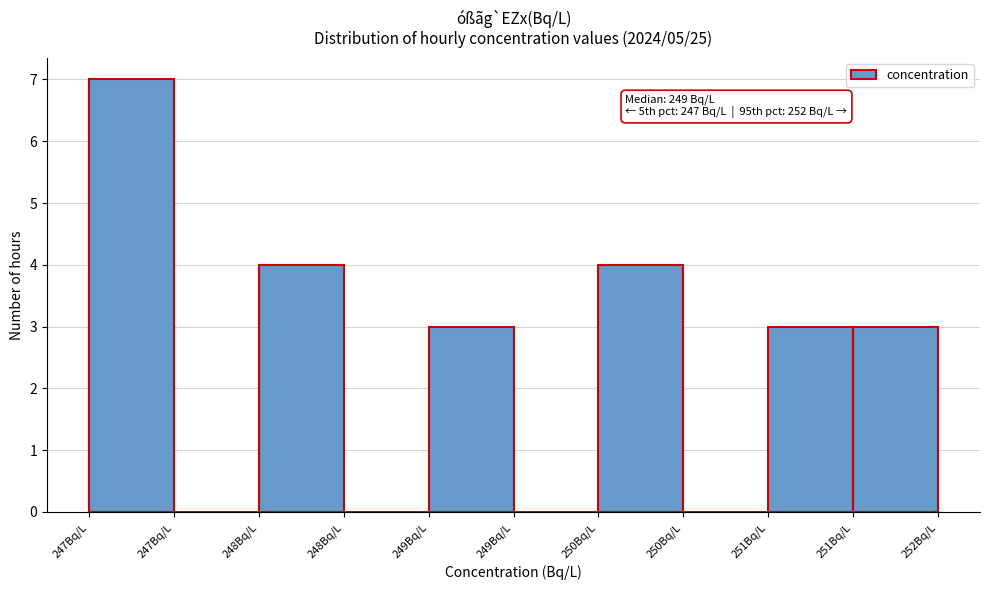

Are the bars horizontal?

No